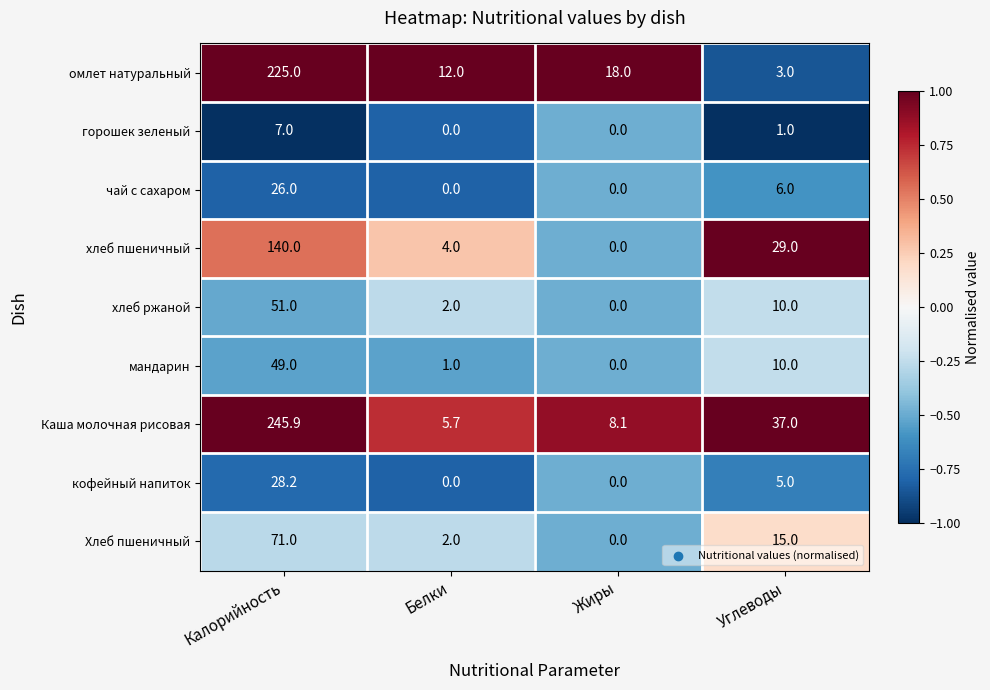

What is the minimum value shown in the chart?

0.0